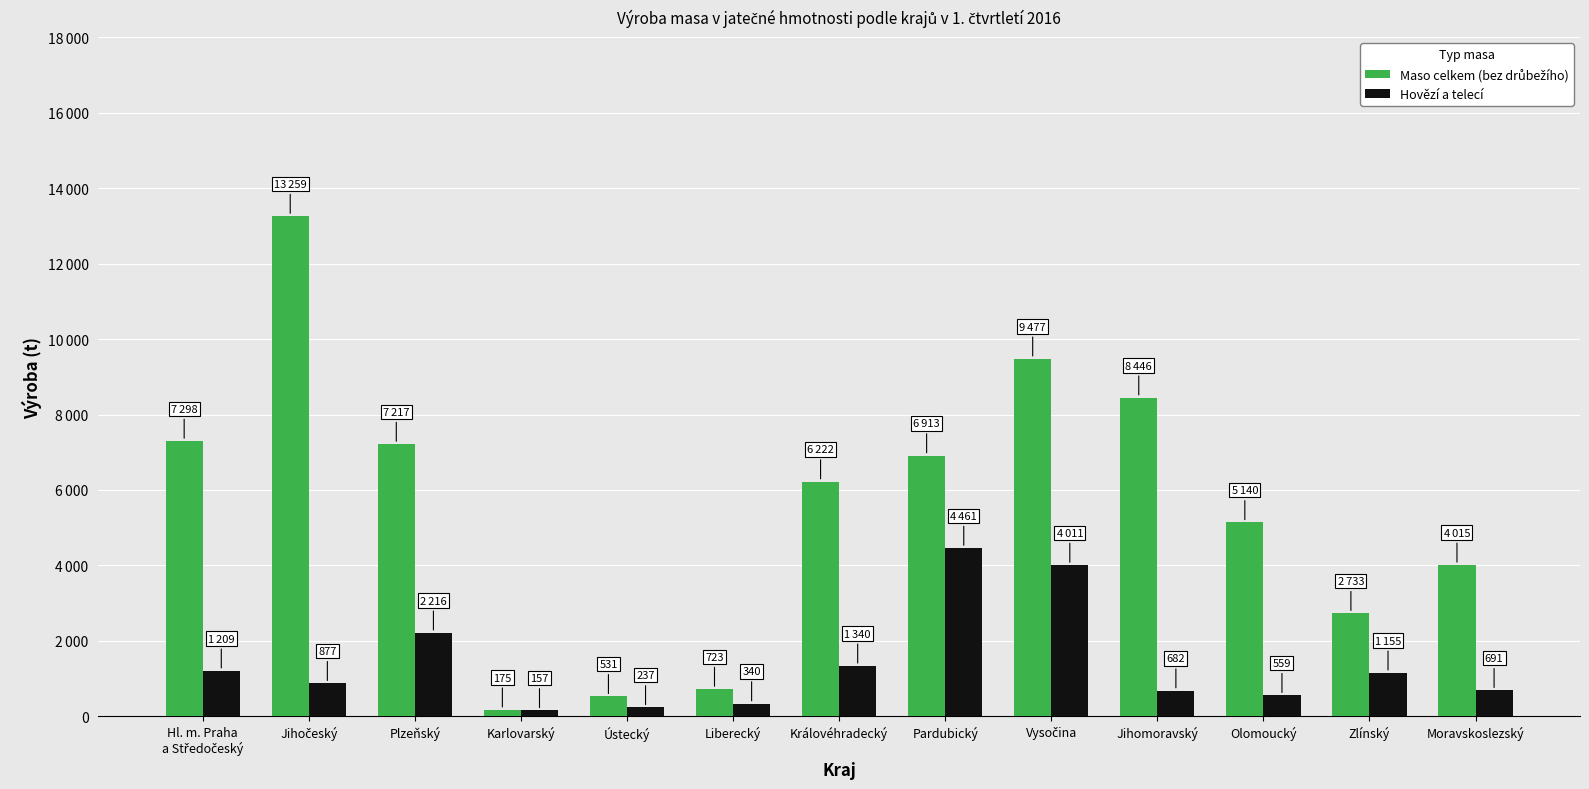

Are the bars grouped side by side (vs. stacked)?

Yes